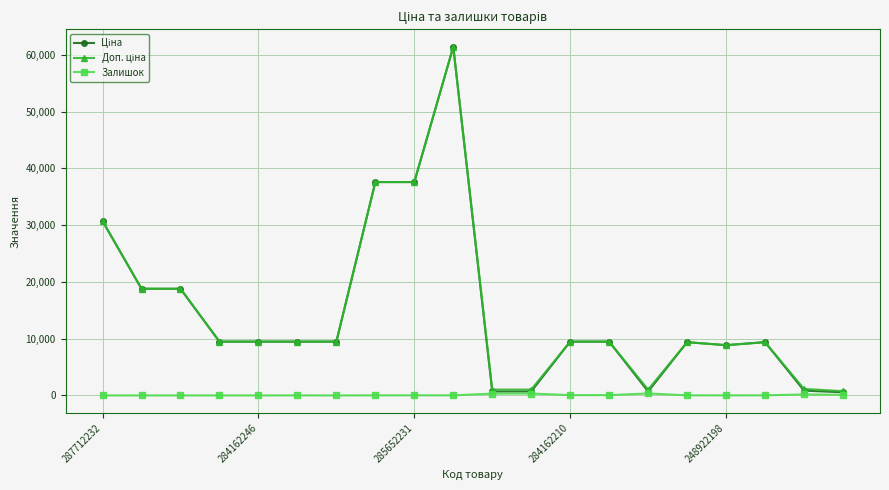

True or false: Залишок has more than 2 points higher than both neighbors.

True